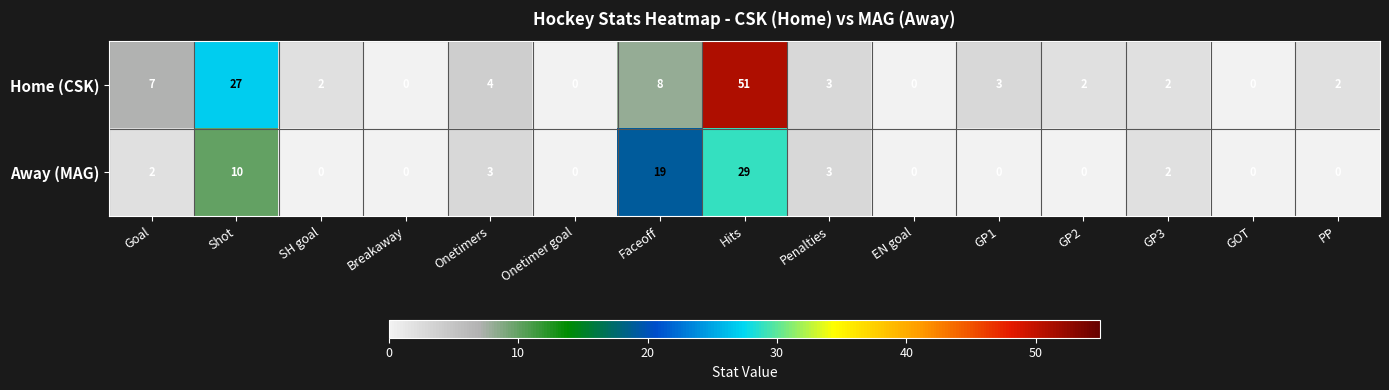

Reading left to right, extract all data points from this chart.

Home (CSK): Goal=7	Shot=27	SH goal=2	Breakaway=0	Onetimers=4	Onetimer goal=0	Faceoff=8	Hits=51	Penalties=3	EN goal=0	GP1=3	GP2=2	GP3=2	GOT=0	PP=2
Away (MAG): Goal=2	Shot=10	SH goal=0	Breakaway=0	Onetimers=3	Onetimer goal=0	Faceoff=19	Hits=29	Penalties=3	EN goal=0	GP1=0	GP2=0	GP3=2	GOT=0	PP=0